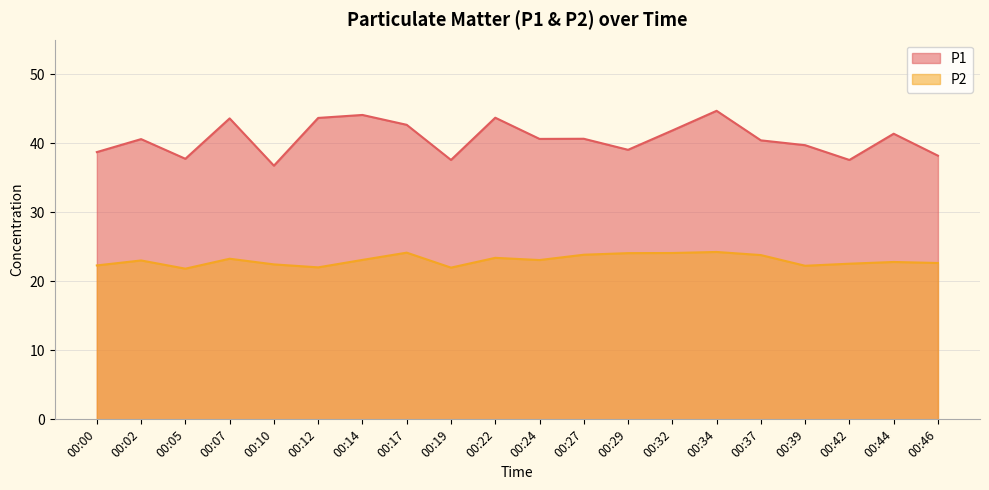

What is the value of the P1 point at the 11th from the left?

40.6